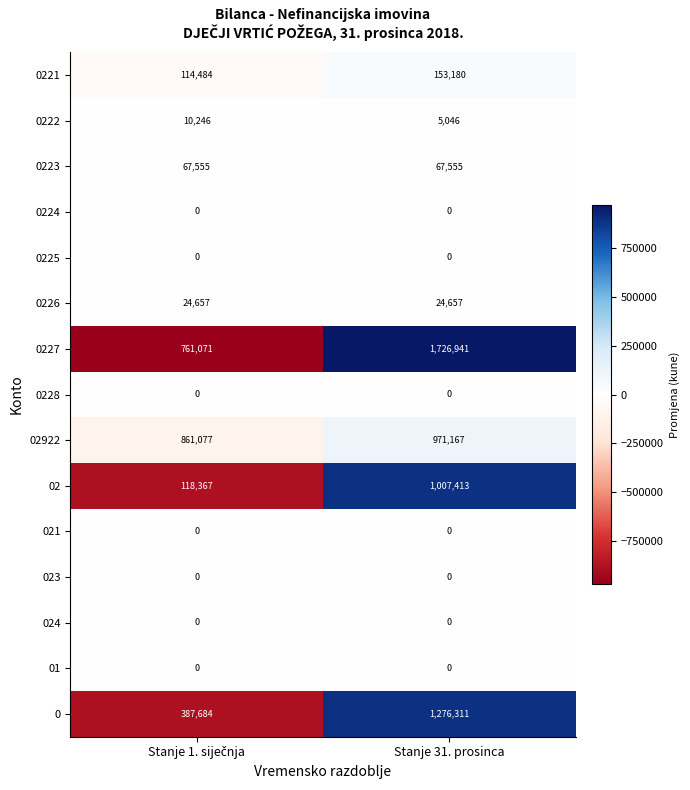

Which series has the largest range (max minus min)?

0227